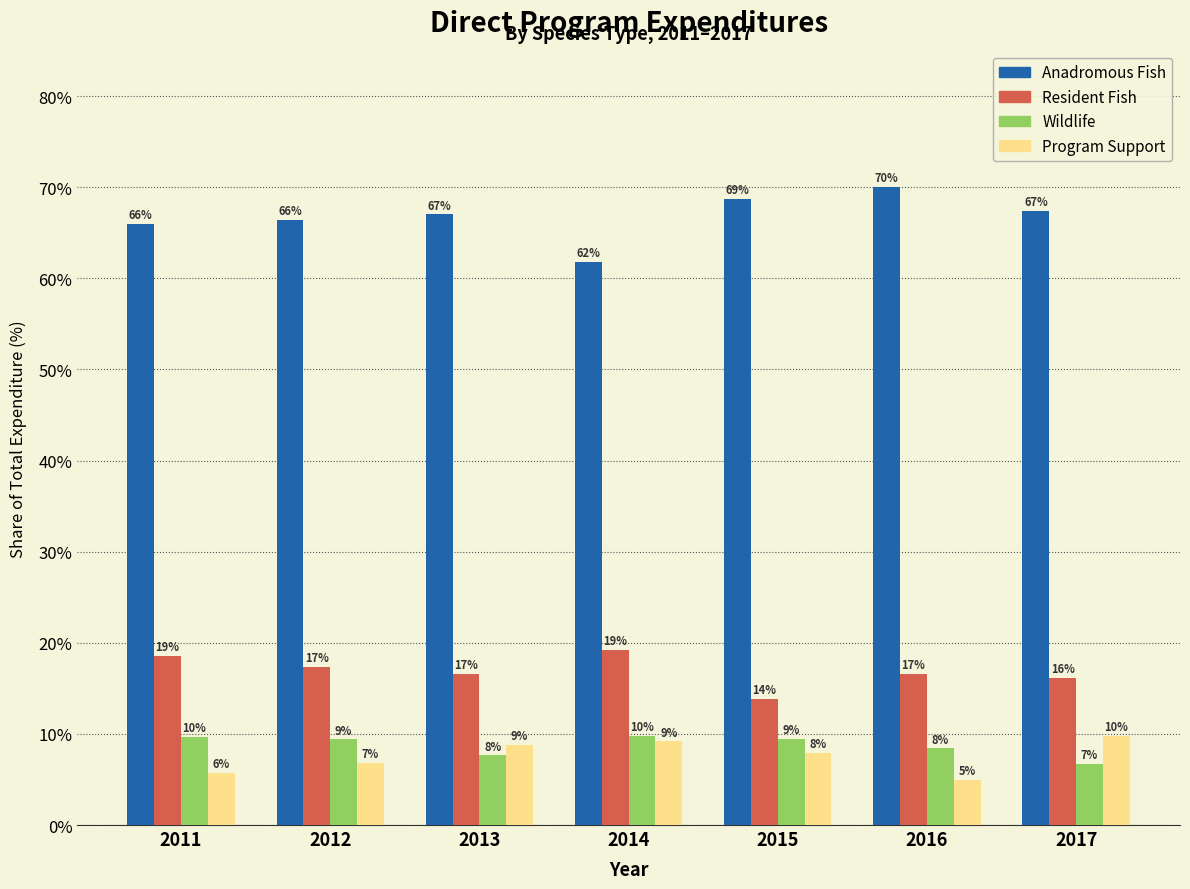

What are all the series names shown in the legend?

Anadromous Fish, Resident Fish, Wildlife, Program Support